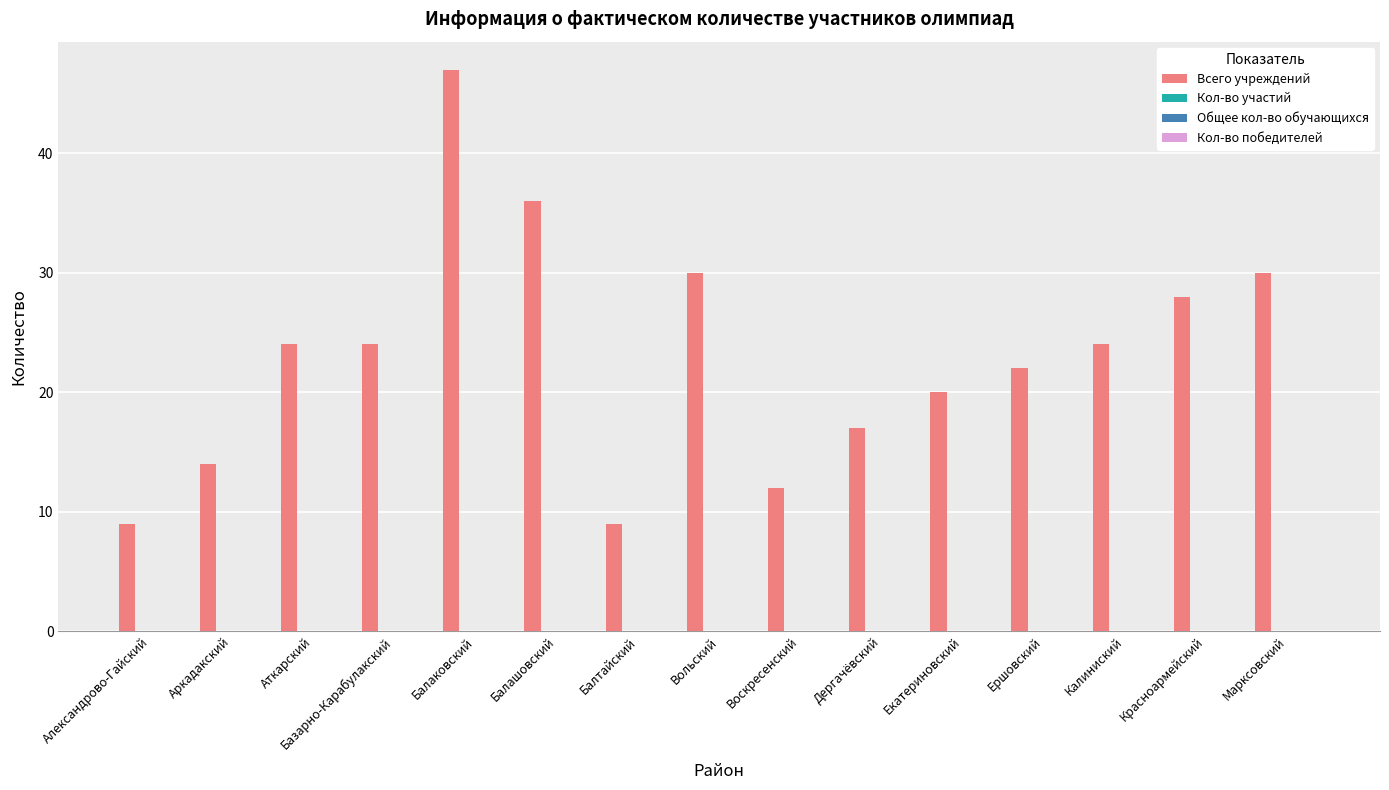

What is the value of the 3rd bar from the left?

24